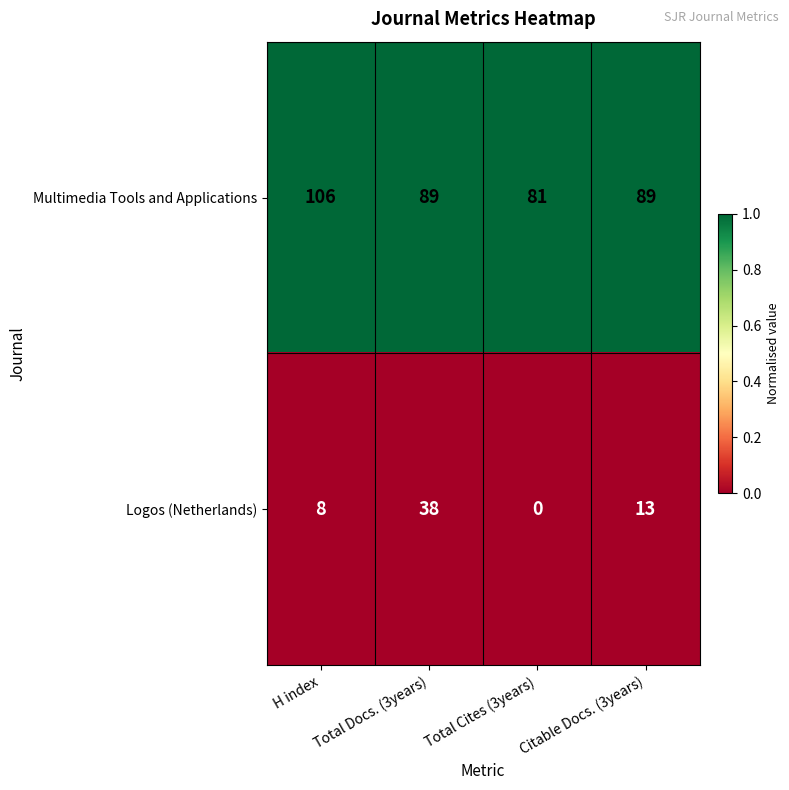

Rank the series by their average value, from lowest to highest.

Logos (Netherlands), Multimedia Tools and Applications